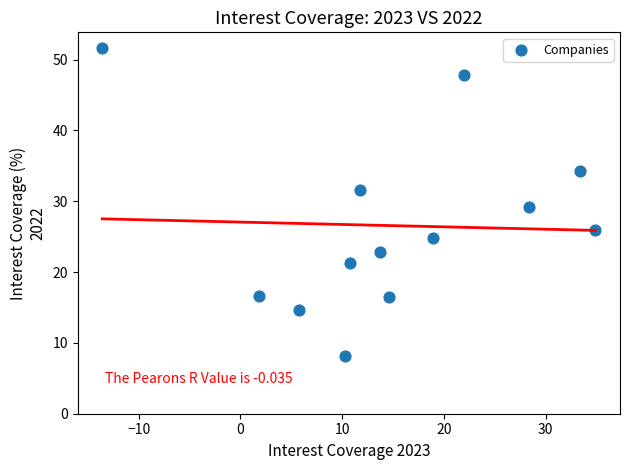

What is the range of X values (max minus min)?

48.5